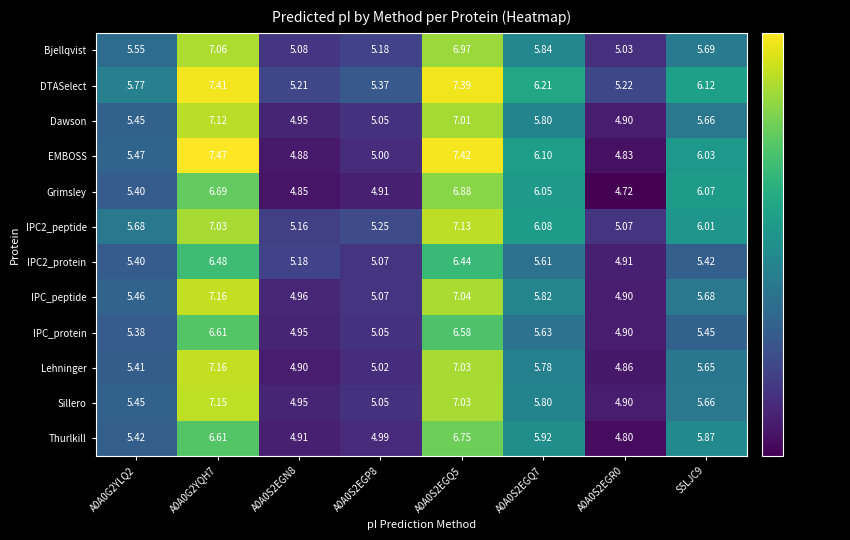

Between A0A0S2EGP8 and A0A0S2EGQ7, which series saw the biggest shift?

Grimsley